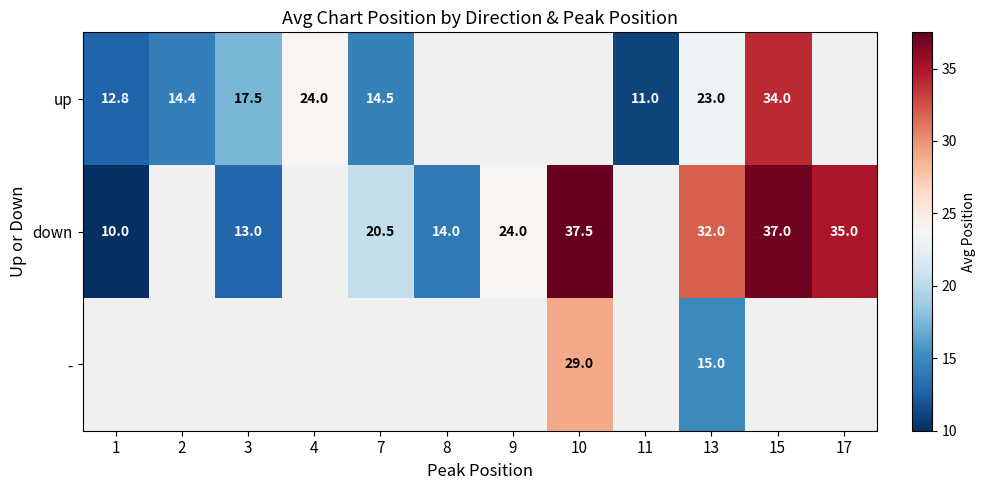

Count the number of data series in this chart.

3